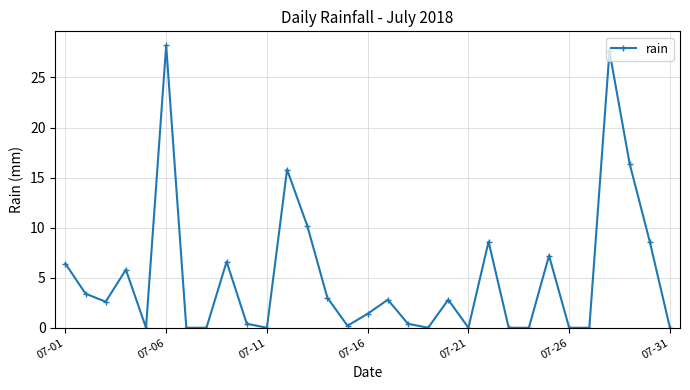

Reading left to right, transcribe all the data shown in this chart.

6.4	3.4	2.6	5.8	0.0	28.2	0.0	0.0	6.6	0.4	0.0	15.8	10.2	3.0	0.2	1.4	2.8	0.4	0.0	2.8	0.0	8.6	0.0	0.0	7.2	0.0	0.0	27.6	16.4	8.6	0.0